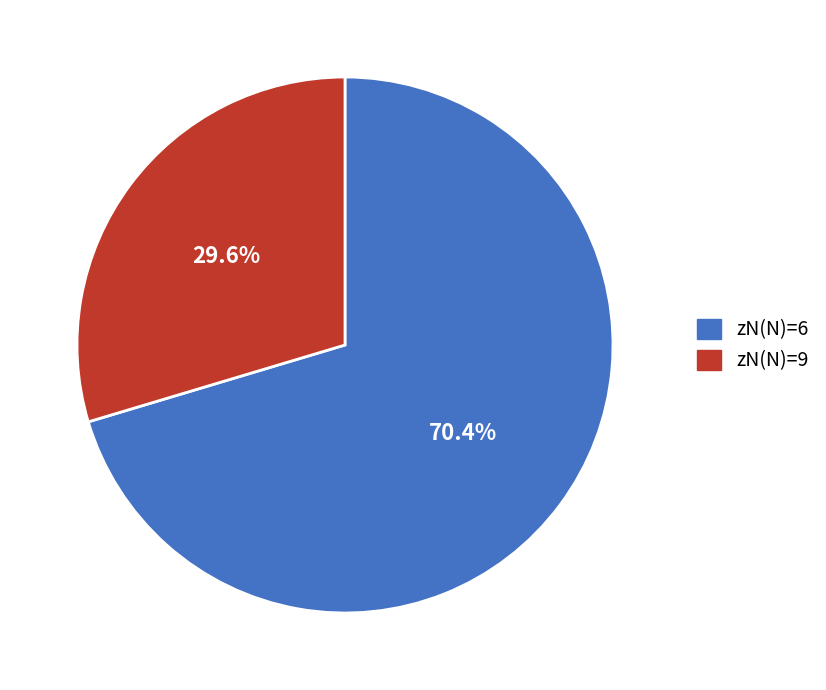

Is there a majority slice in this chart?

Yes